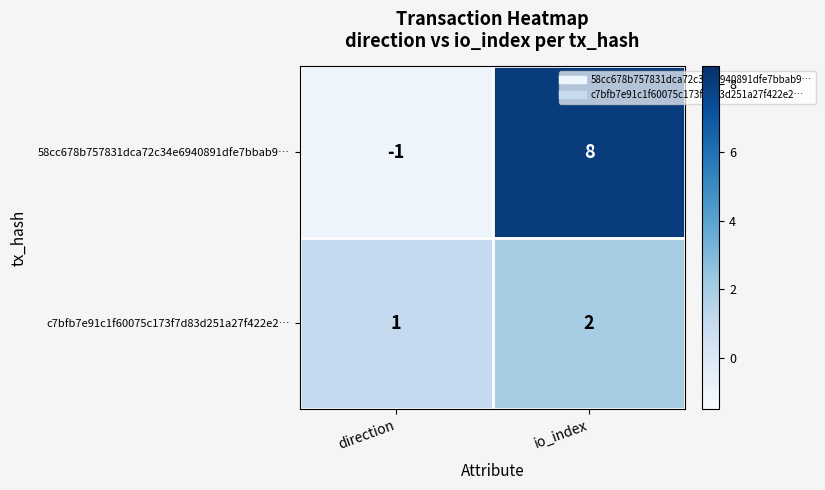

At how many categories does at least one series exceed 6?

1